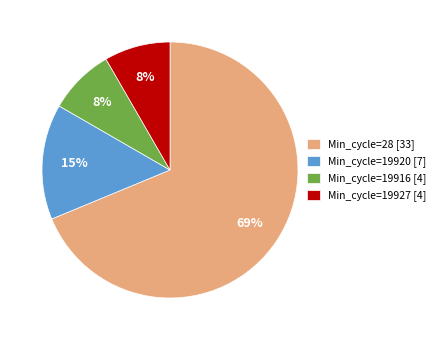

True or false: Min_cycle=19916 [4] accounts for 1% of the total.

False